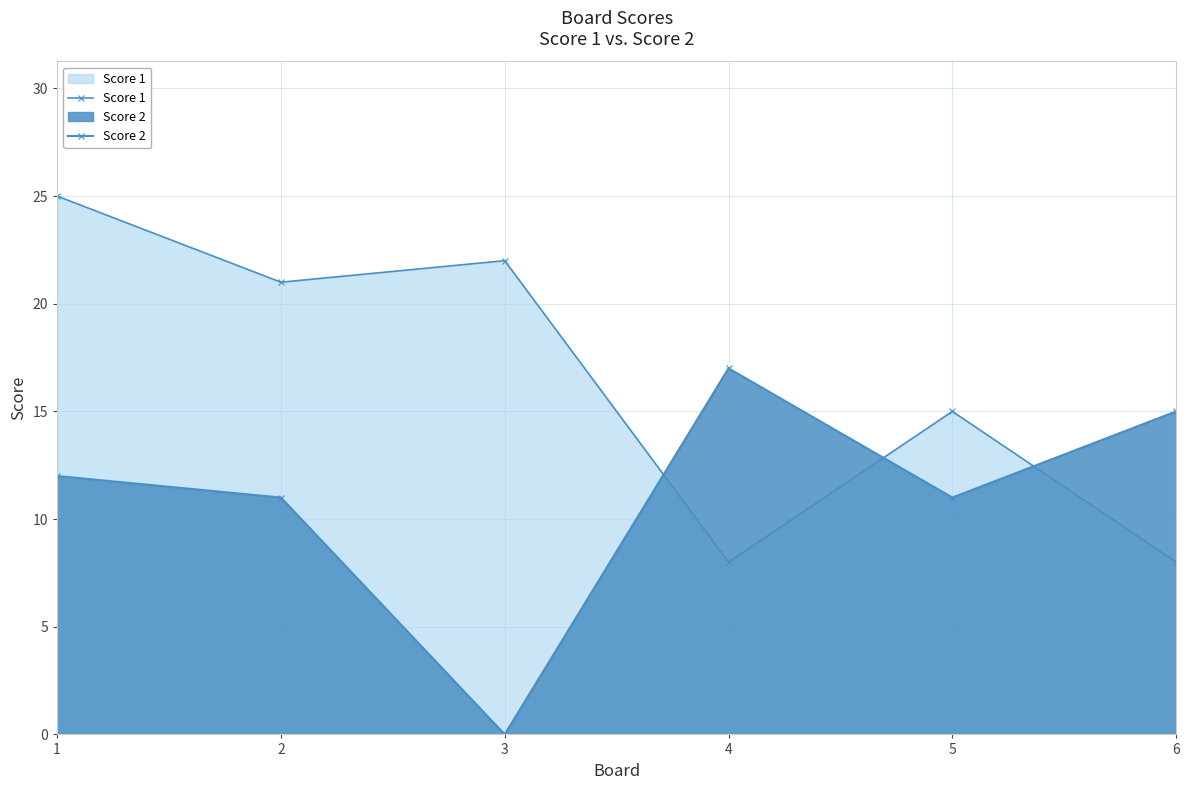

Which series changed the most between 1 and 3?

Score 2